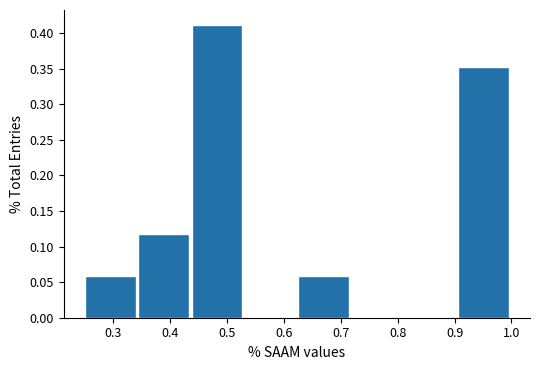

Reading left to right, list every bar in this chart as the range it spans on the x-axis followed by its height. Neither the bar edges nor the heights are printed on the chart, so give them approximately, as read against the axes.

0.25 to 0.34: 0.060
0.34 to 0.44: 0.120
0.44 to 0.53: 0.410
0.53 to 0.63: 0
0.63 to 0.72: 0.060
0.72 to 0.81: 0
0.81 to 0.91: 0
0.91 to 1.00: 0.355